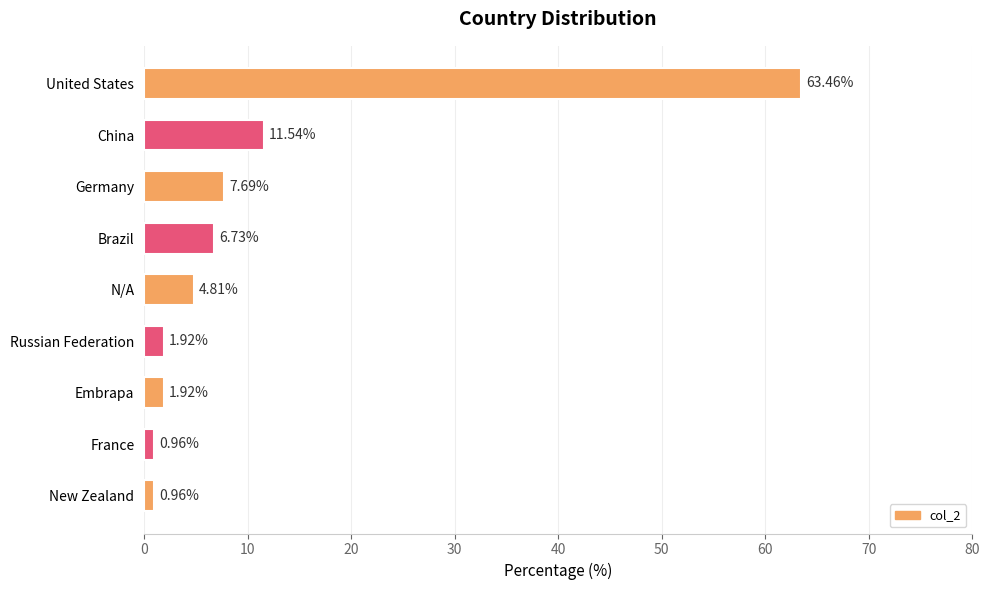

Which label corresponds to the largest value in the chart?

United States